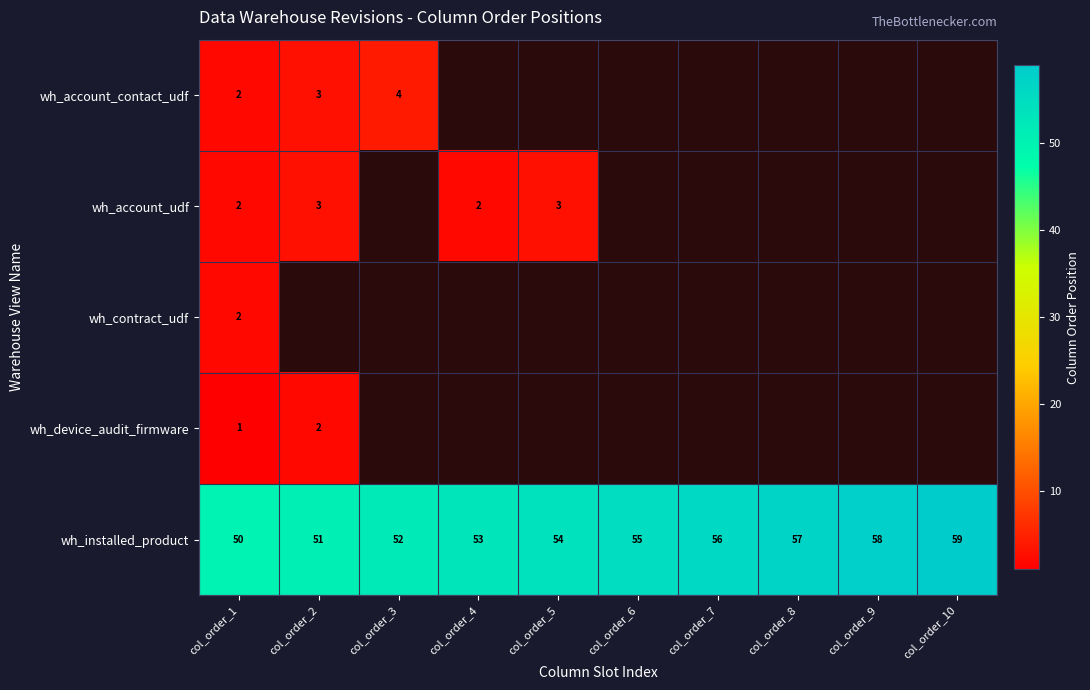

Between col_order_1 and col_order_9, which is larger?

col_order_9